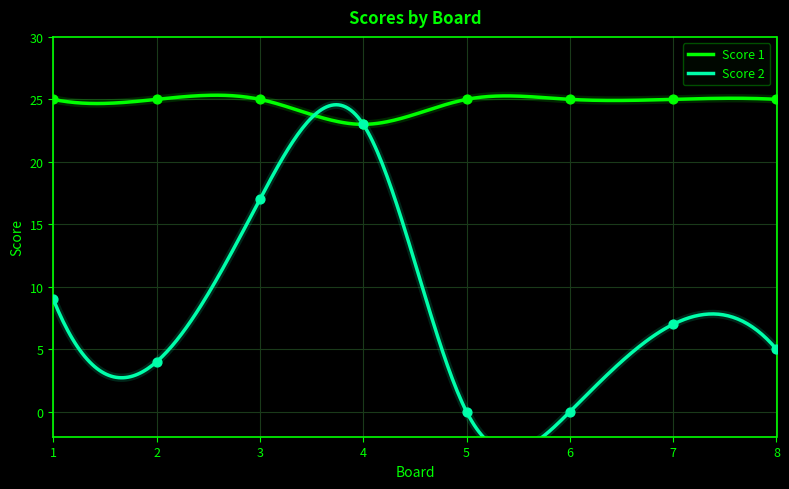

At how many categories does at least one series exceed 6?

8